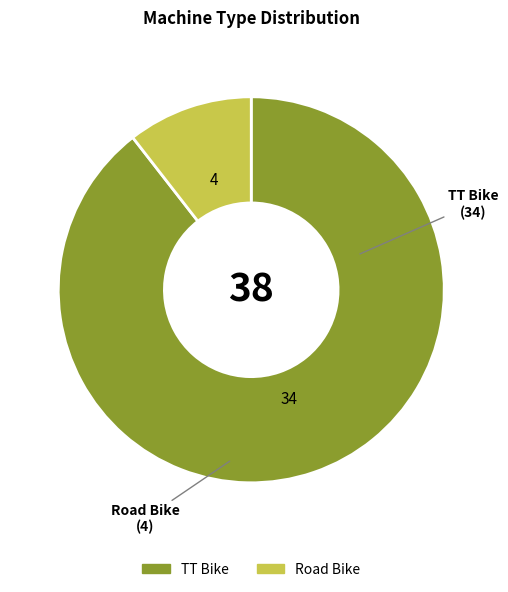

Is Road Bike the majority of the pie?

No